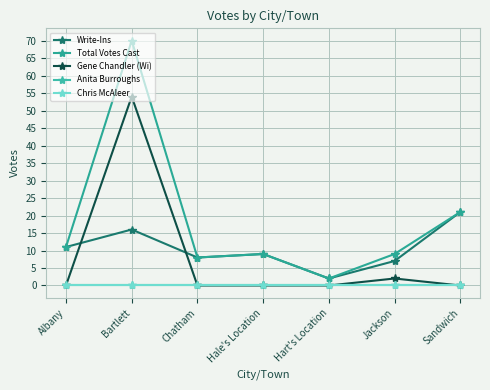

The value of Anita Burroughs at Chatham is 0. True or false?

True